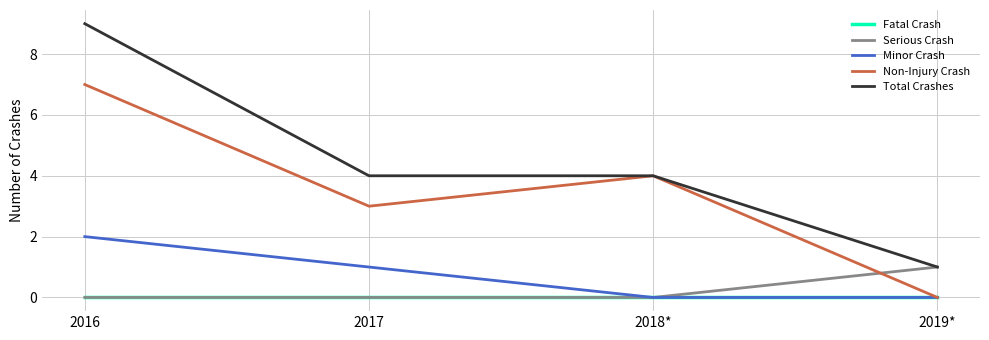

What is the total value across all series at 2017?

8